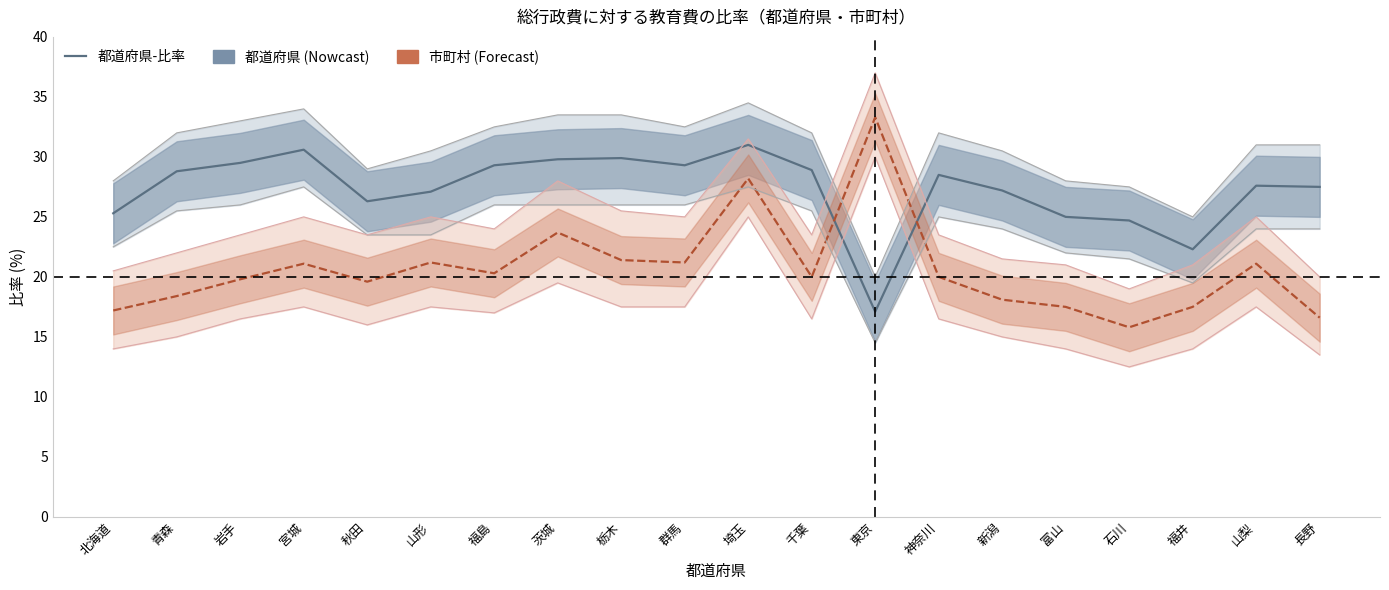

At which category does 市町村-比率 reach its first local valley?

秋田